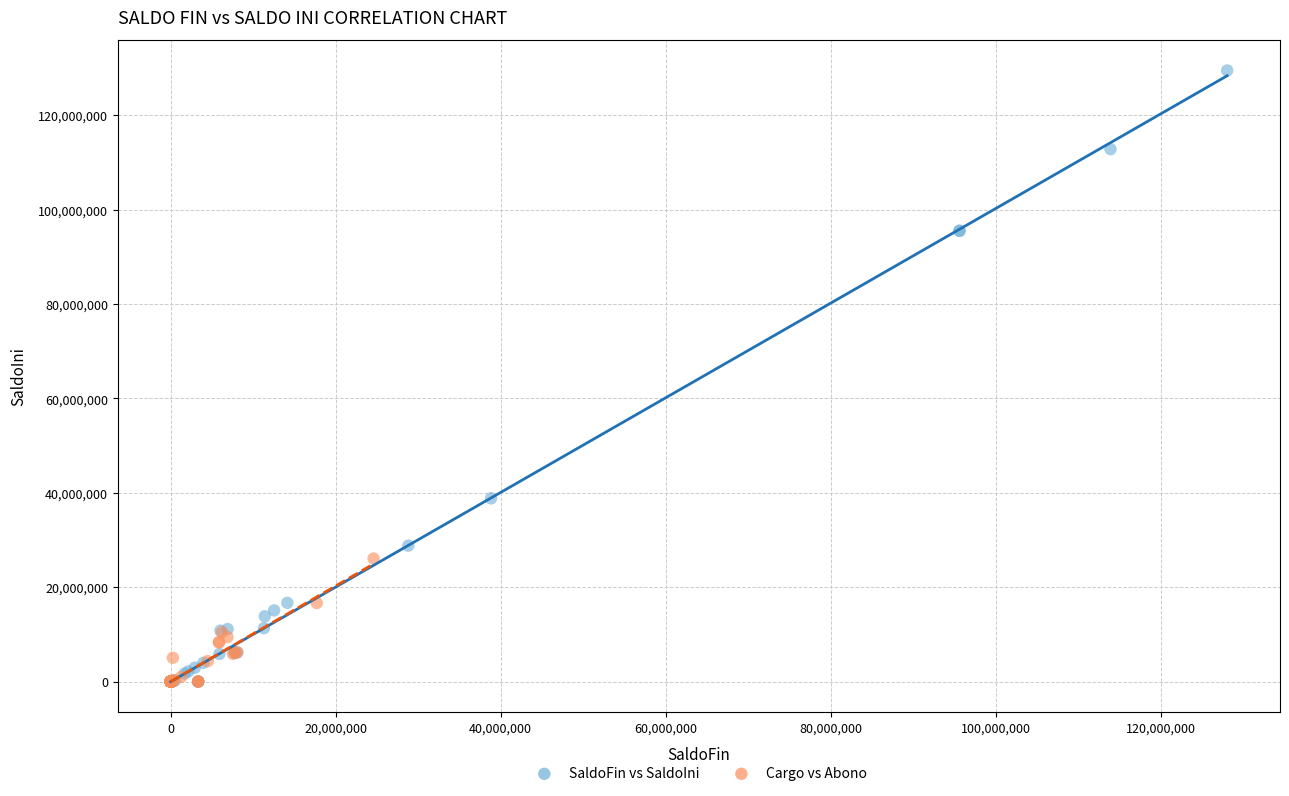

Which series has the widest spread of Y values?

SaldoFin vs SaldoIni